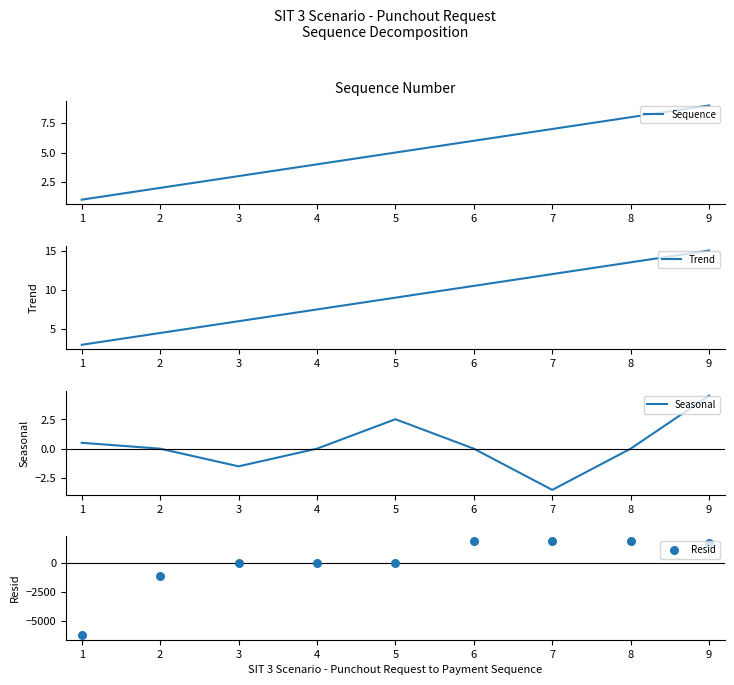

Rank the categories by Sequence value from lowest to highest.

1, 2, 3, 4, 5, 6, 7, 8, 9